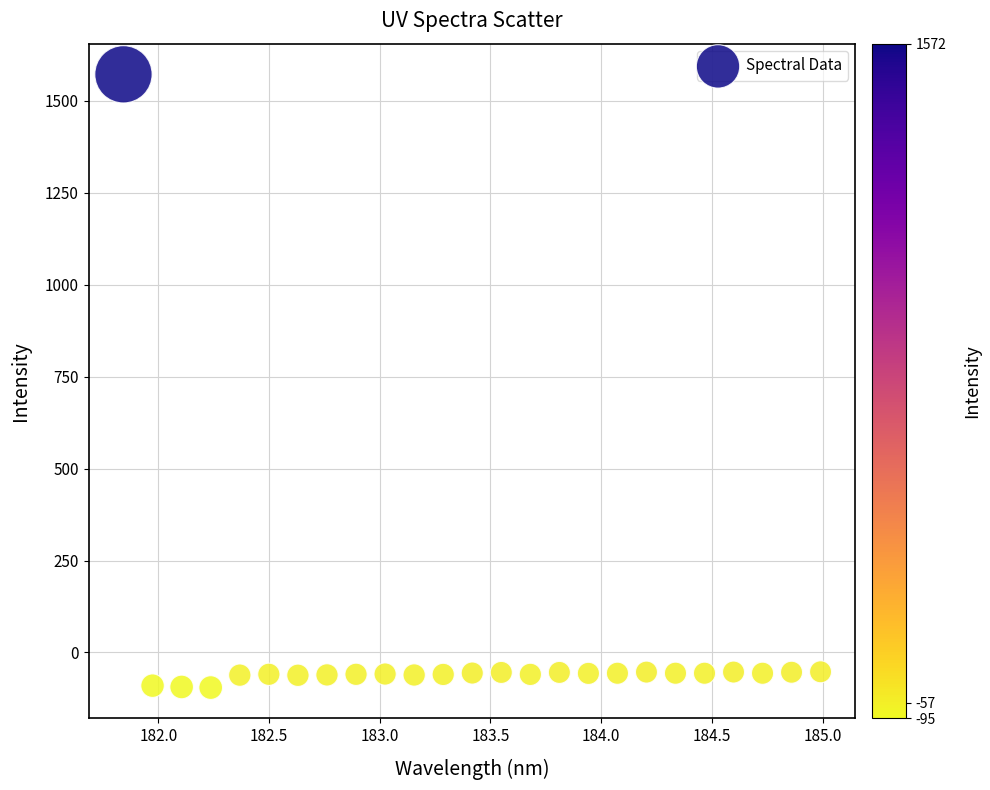

What is the range of Y values (max minus min)?

1667.2